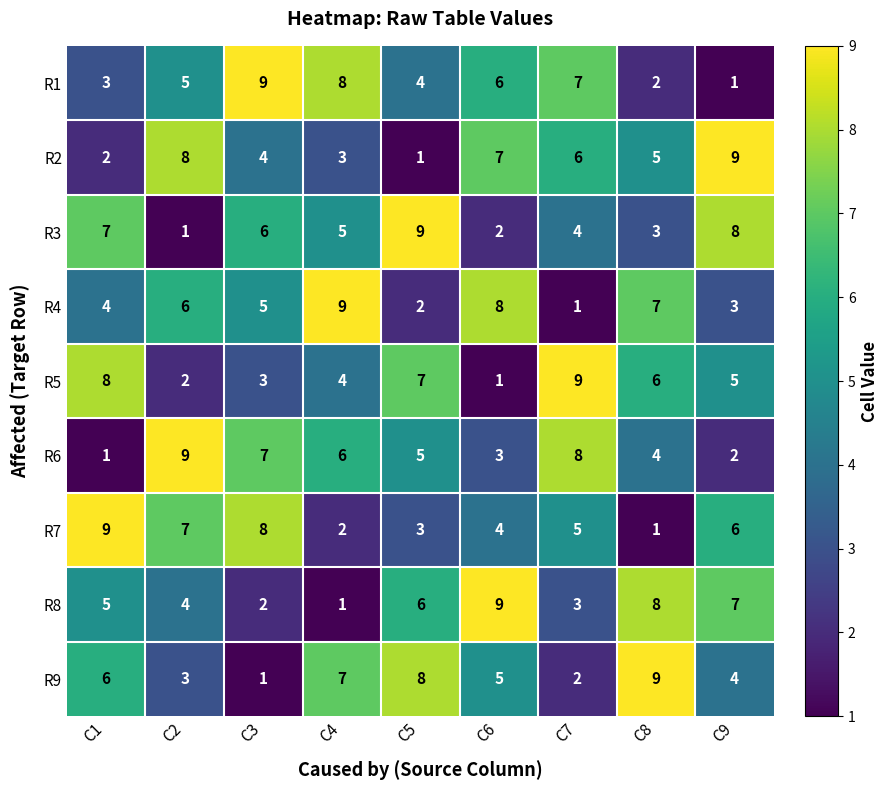

At C8, list the series in order from smallest to largest.

R7, R1, R3, R6, R2, R5, R4, R8, R9